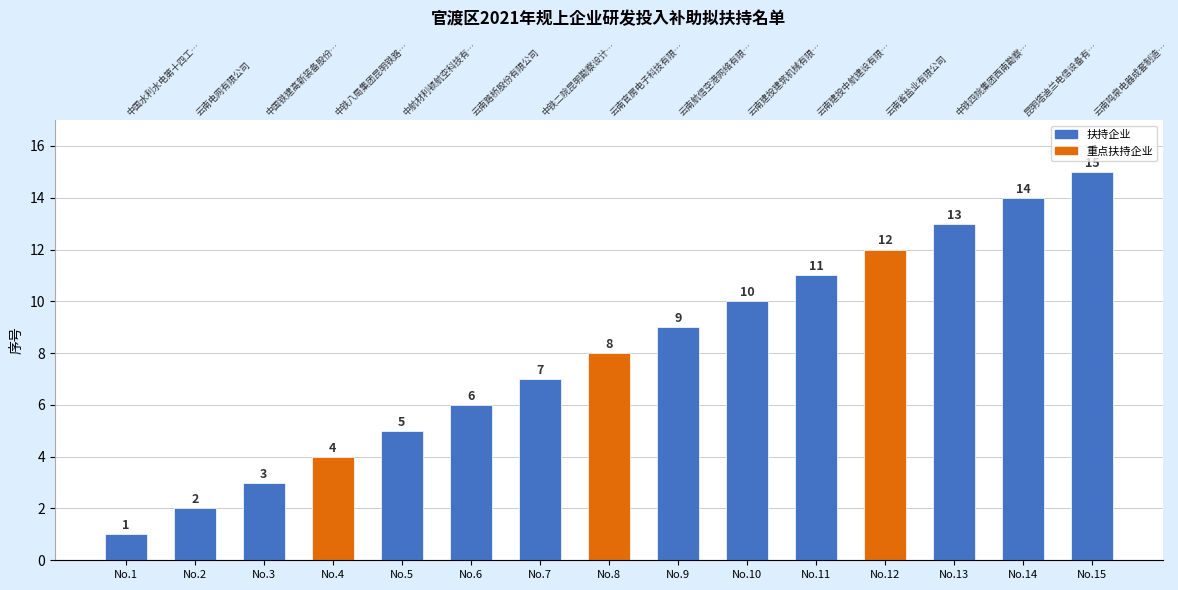

Where does the data first go above 8?

No.9